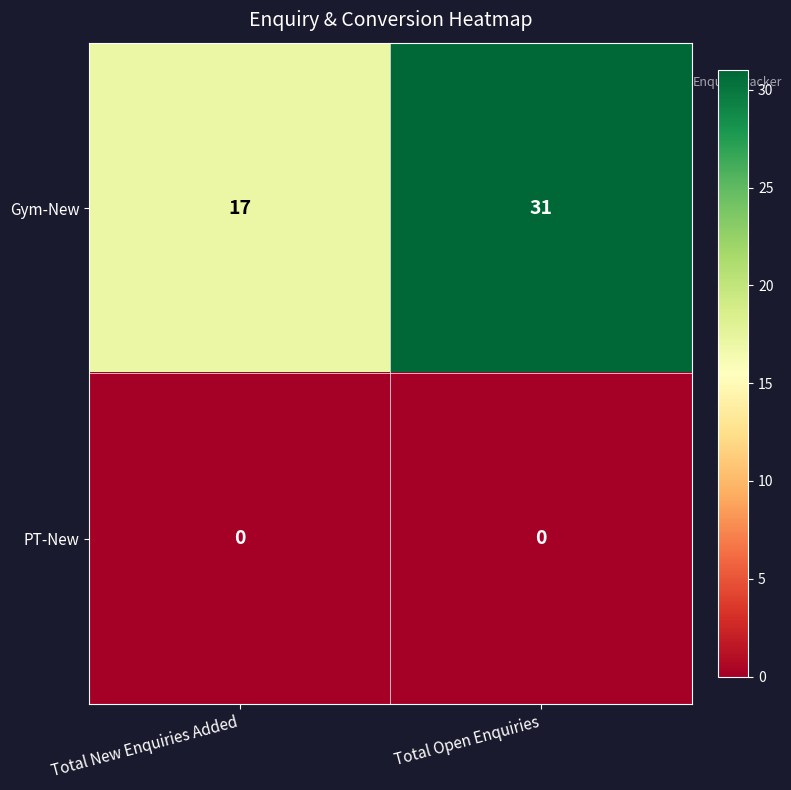

List the series in order of their overall mean, highest first.

Gym-New, PT-New